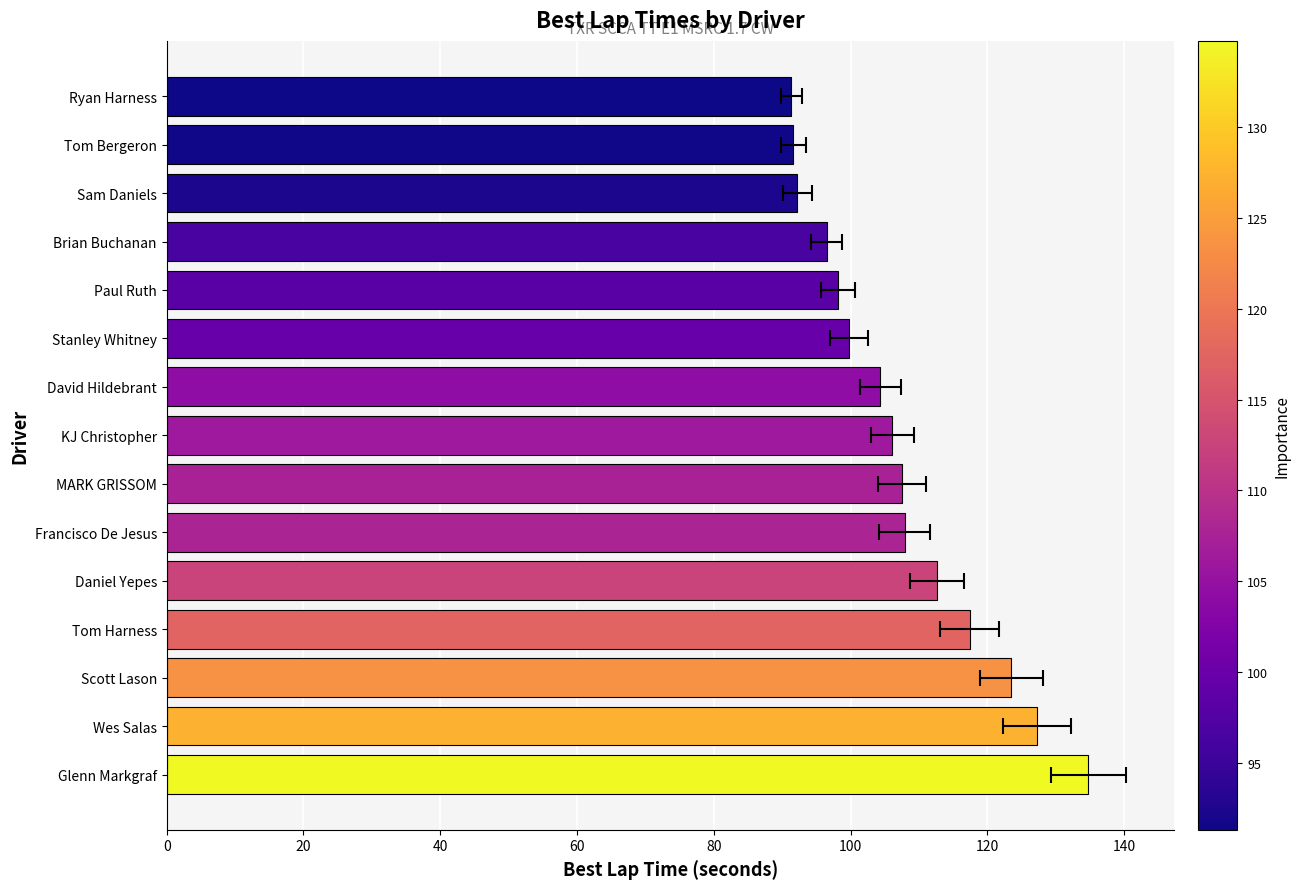

What is the value of the 15th bar from the left?

91.3